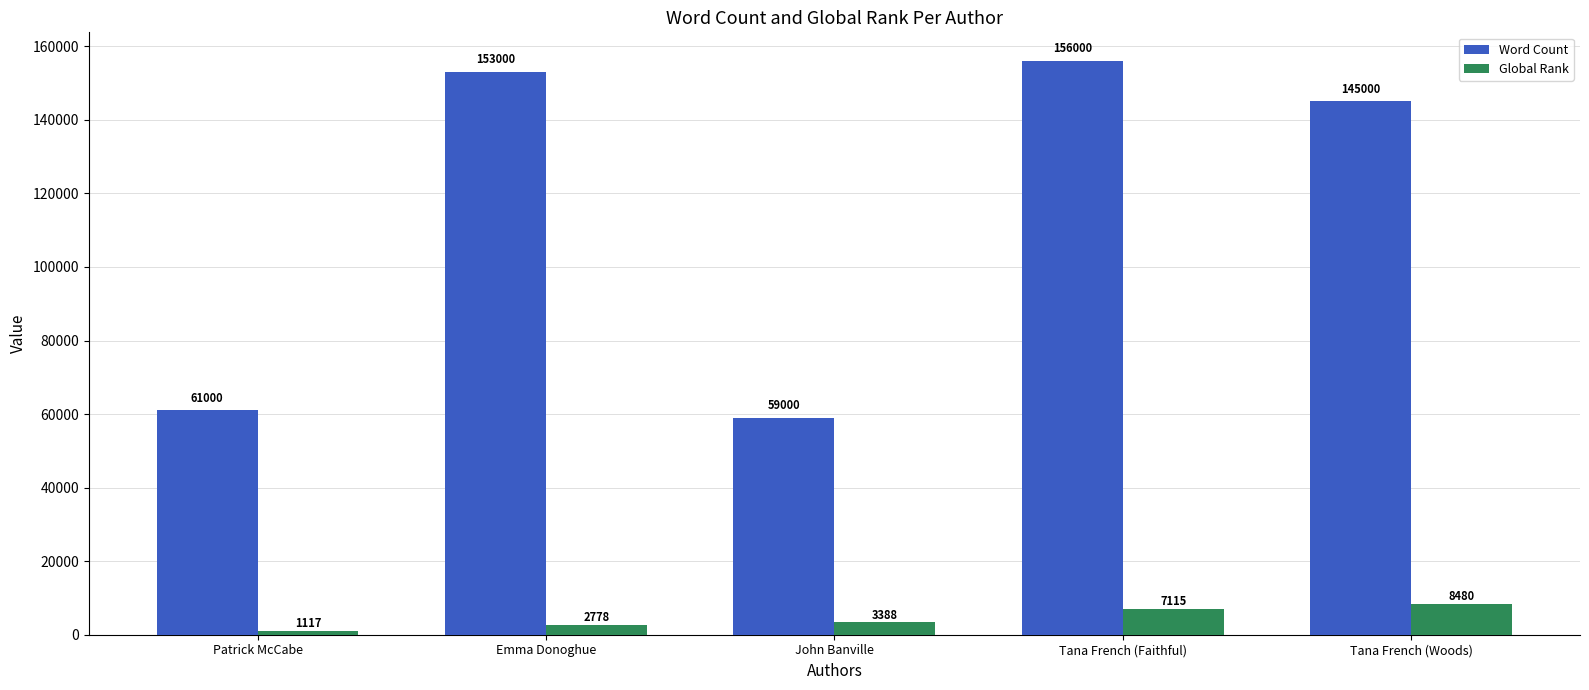

What is the average value of the Global Rank series?

4576